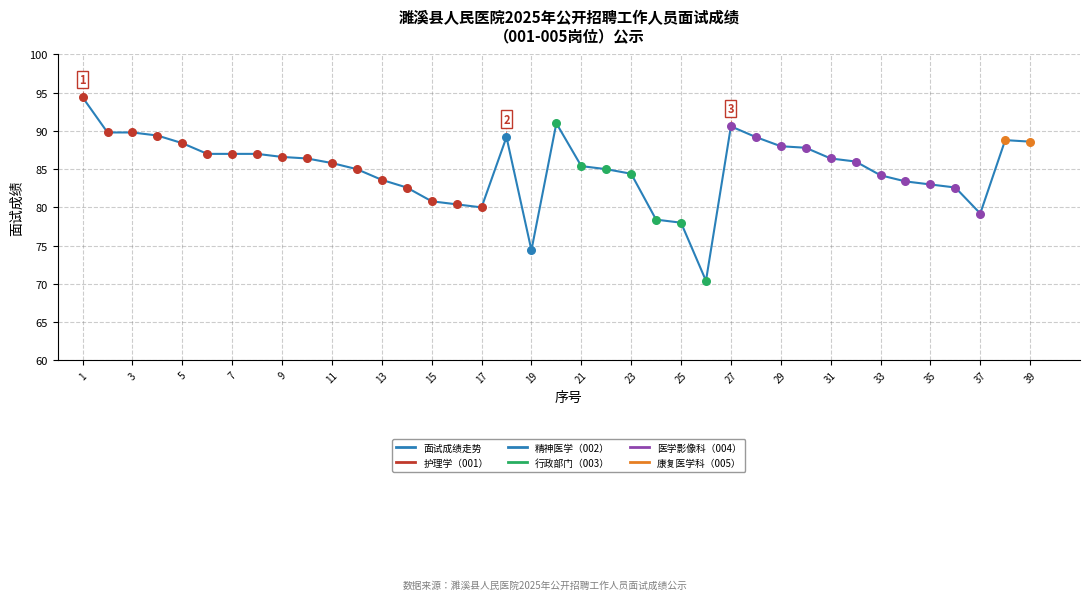

What is the minimum value shown in the chart?

70.4